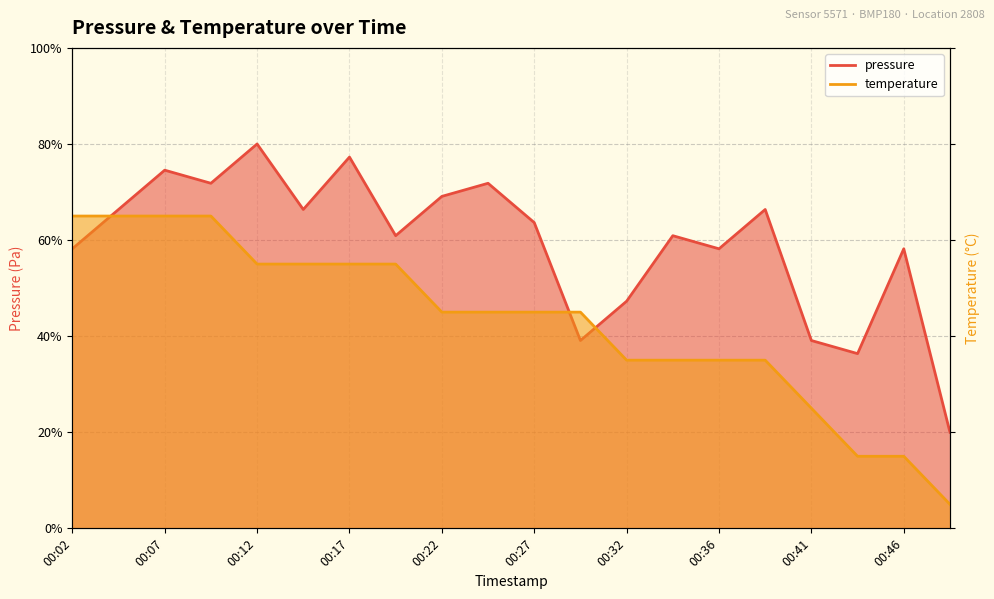

At which category does the chart reach its minimum across all series?

00:49